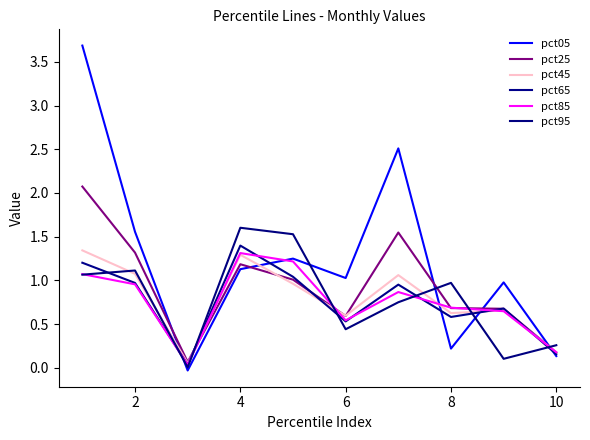

How many intersections are there between pct25 and pct05?

5